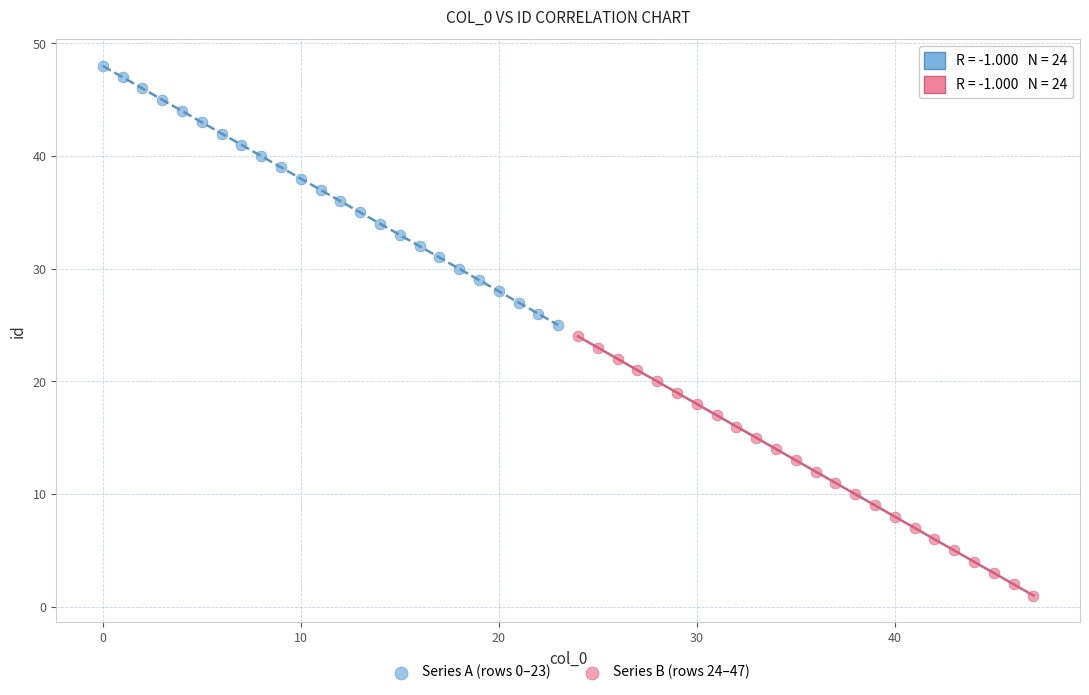

Which series reaches the minimum Y coordinate?

Series B (rows 24–47)